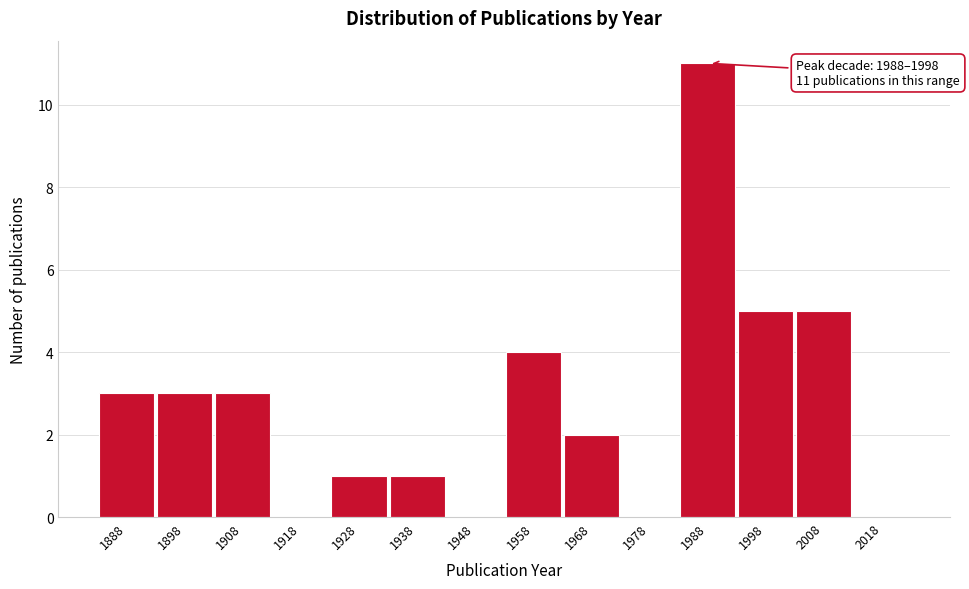

Reading left to right, transcribe all the data shown in this chart.

1888=3	1898=3	1908=3	1918=0	1928=1	1938=1	1948=0	1958=4	1968=2	1978=0	1988=11	1998=5	2008=5	2018=0